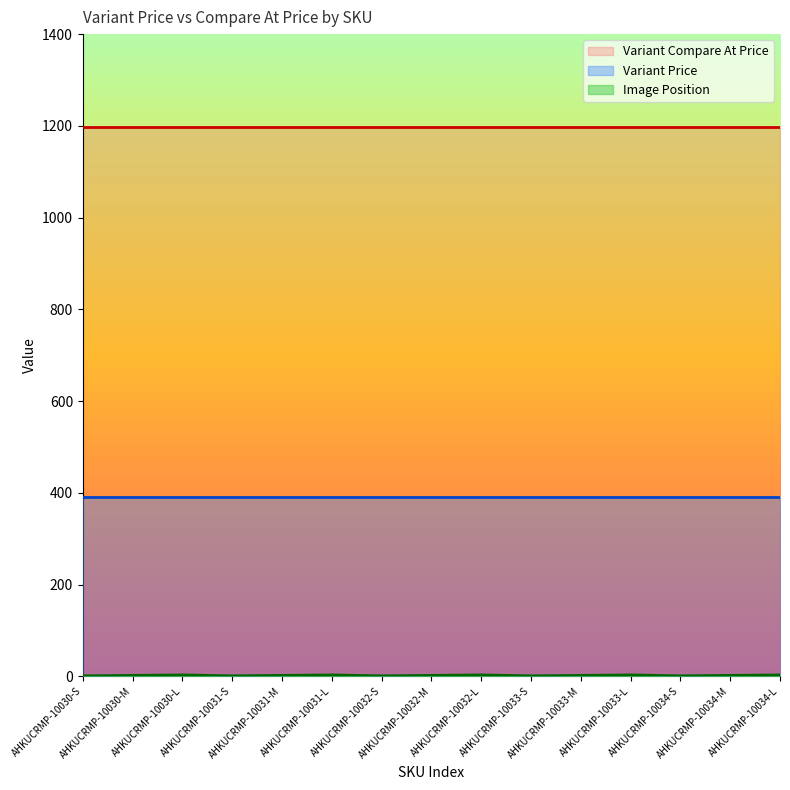

What is the label of the 6th point from the left?

AHKUCRMP-10031-L